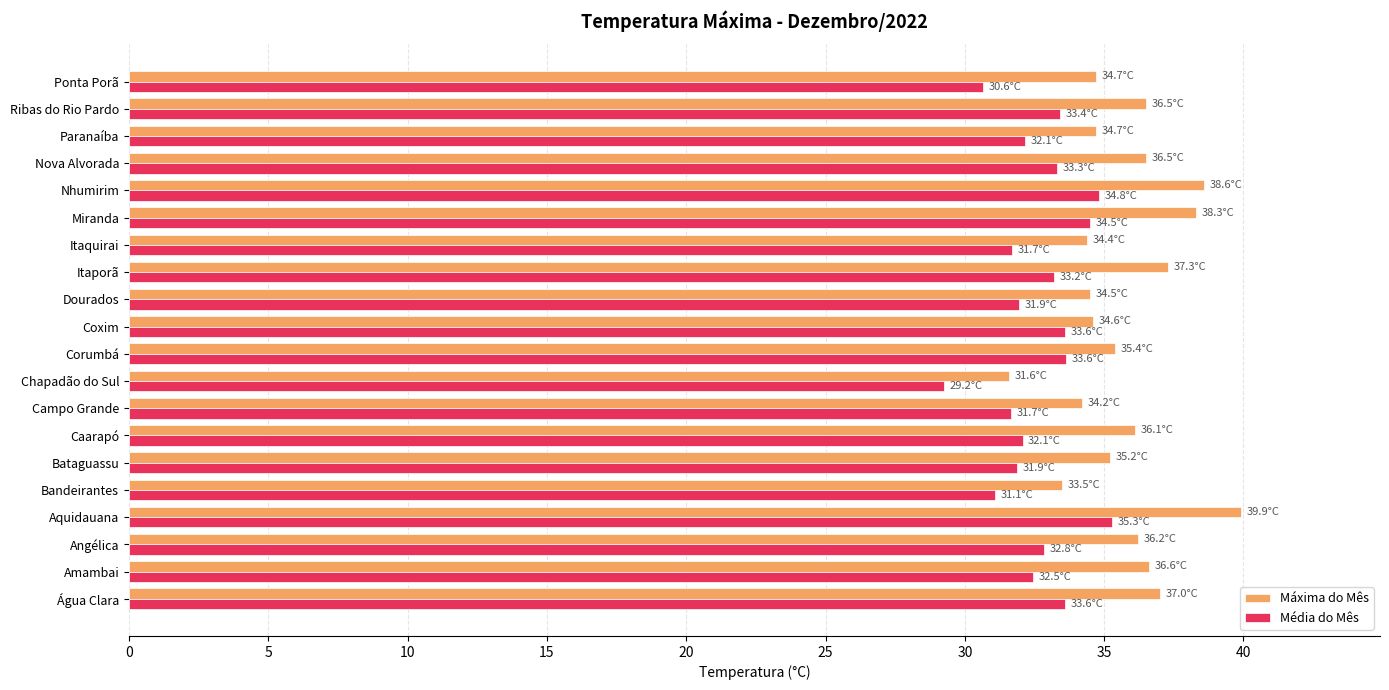

Which category has the highest value in the Média do Mês series?

Aquidauana